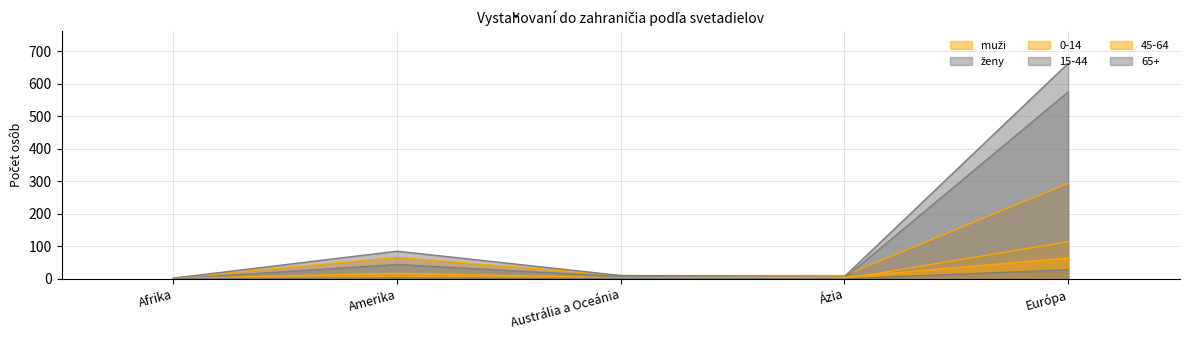

How many interior local peaks does the 65+ series have?

1